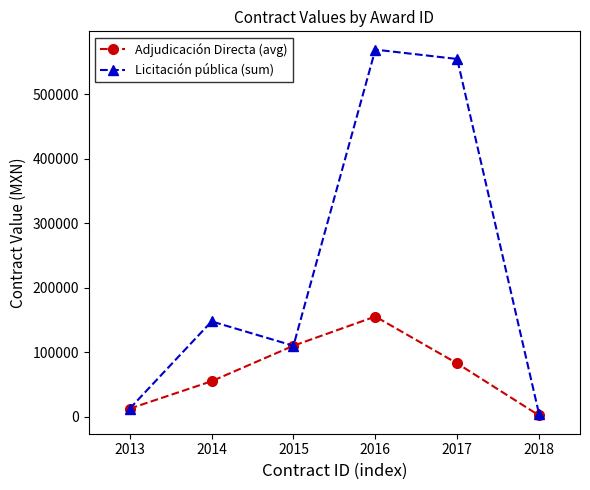

What is the total value across all series at 2013?

25520.0